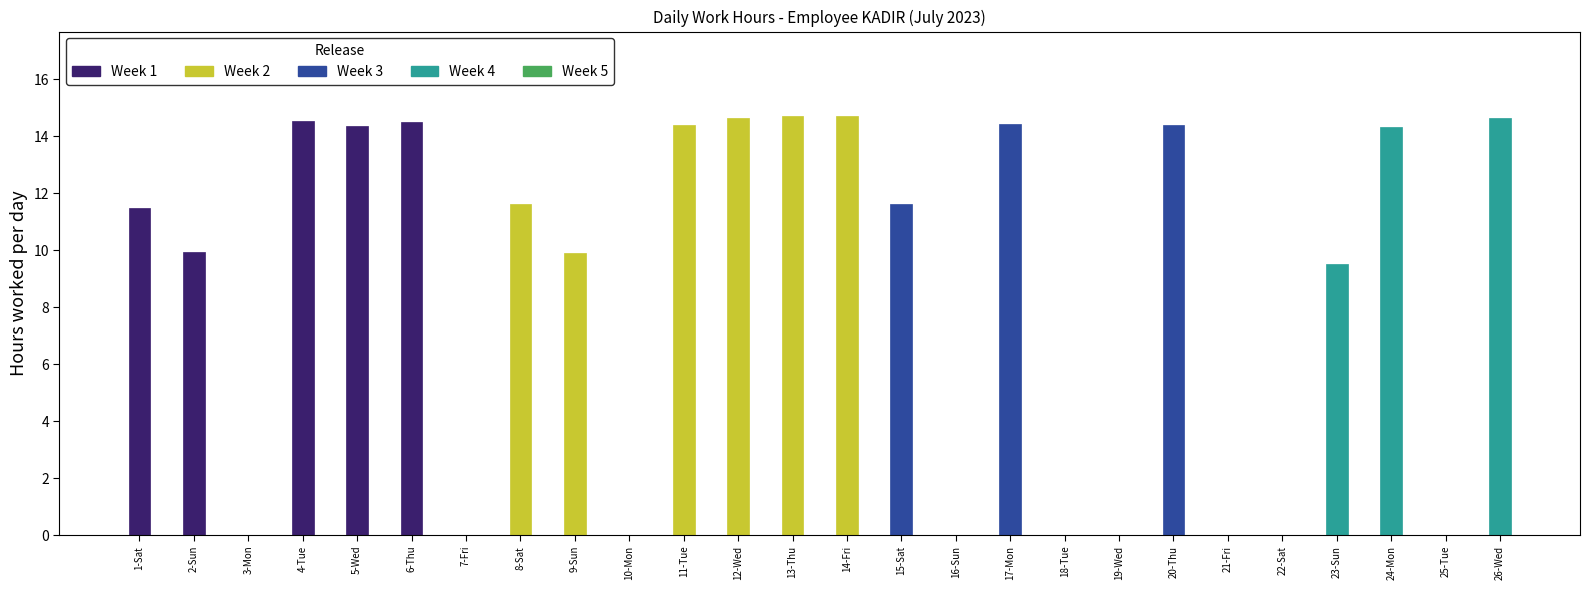

The chart shows a value of 10.0 at 14-Fri. True or false?

False